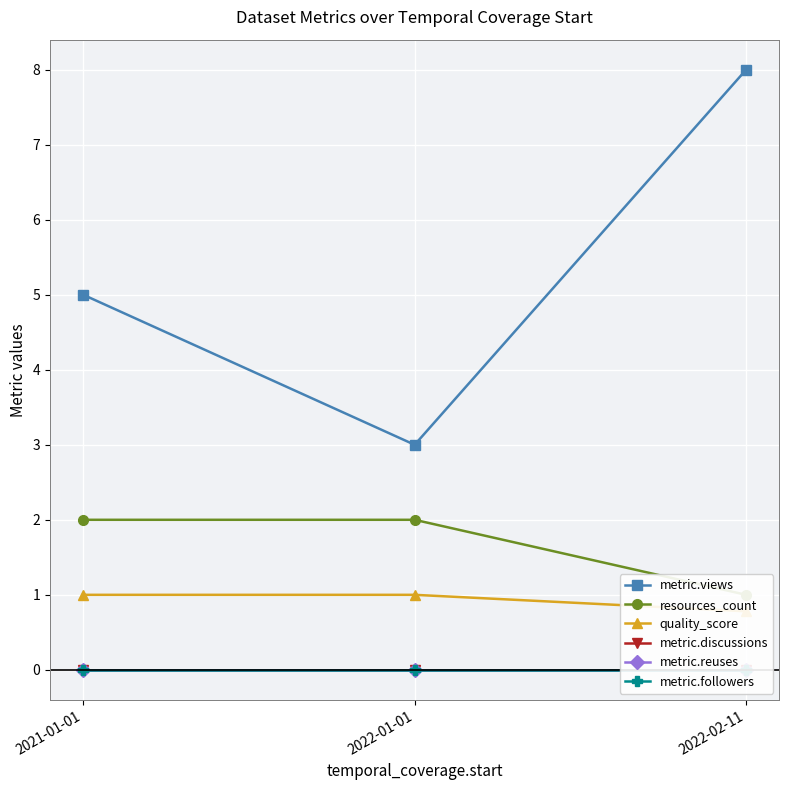

How many lines are shown in the chart?

6